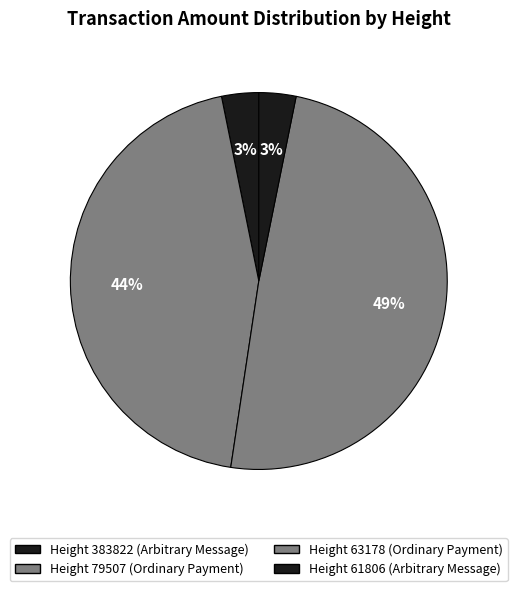

What is the largest slice in the pie chart?

79507